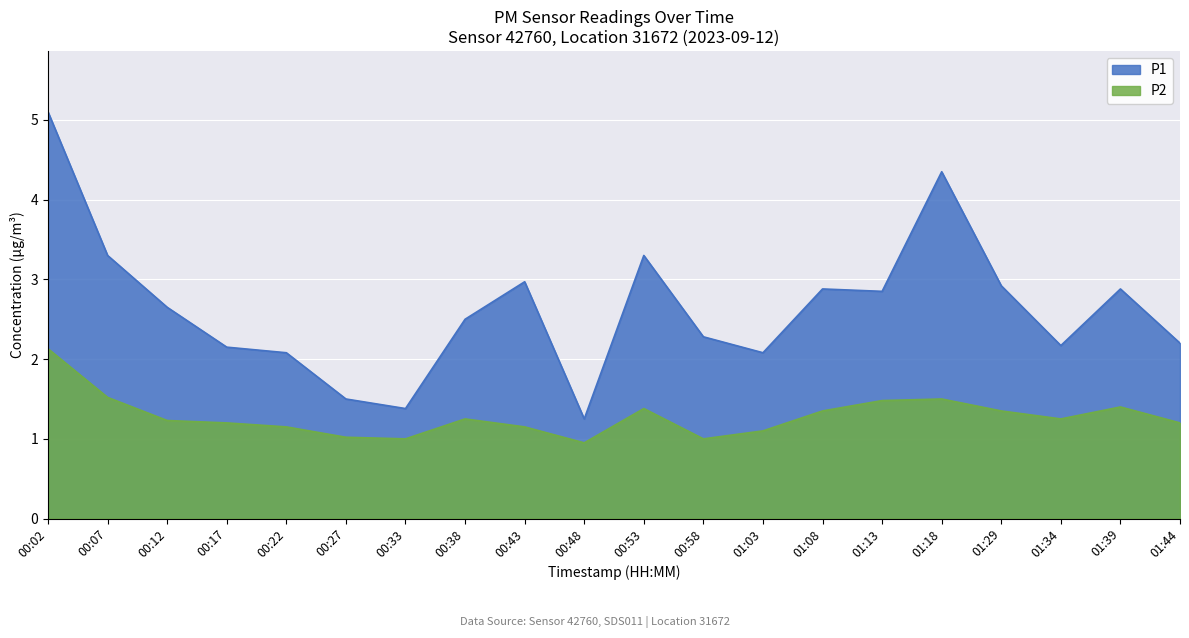

What is the total value across all series at 01:44?

3.4